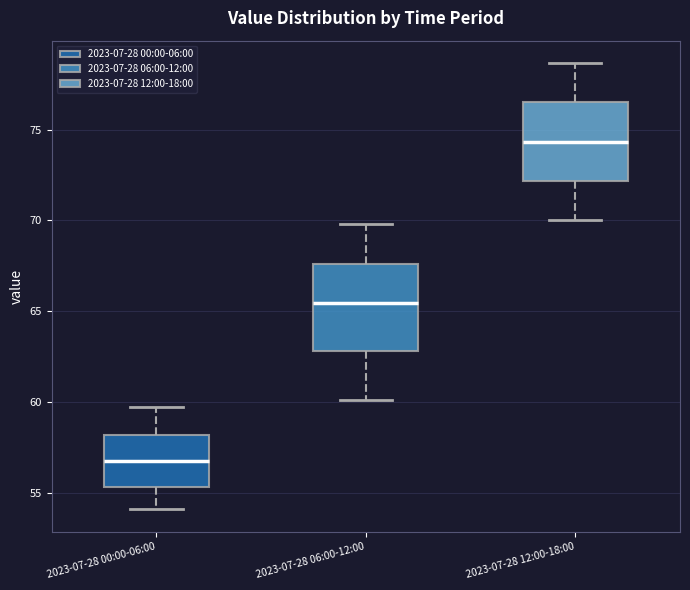

Reading left to right, read every box against the y-axis: the position of its median line, the range the box covers, and the ends of its whiskers. The values are not printed on the chart, so give them approximately, as read against the axis.

2023-07-28 00:00-06:00: median 57.0, box 55.5 to 58.0, whiskers 54.0 to 59.5
2023-07-28 06:00-12:00: median 65.5, box 63.0 to 67.5, whiskers 60.0 to 70.0
2023-07-28 12:00-18:00: median 74.5, box 72.0 to 76.5, whiskers 70.0 to 78.5